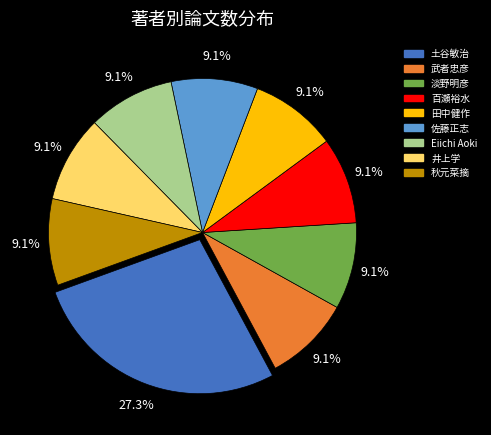

What is the largest slice in the pie chart?

土谷敏治